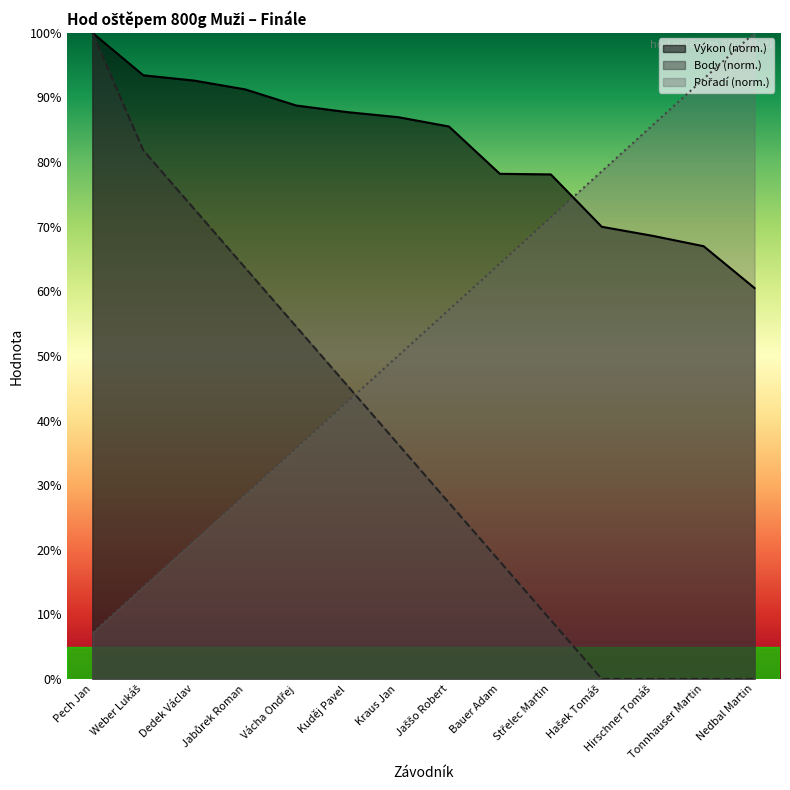

Between which two adjacent categories do Pořadí and Výkon first intersect?

Střelec Martin and Hašek Tomáš